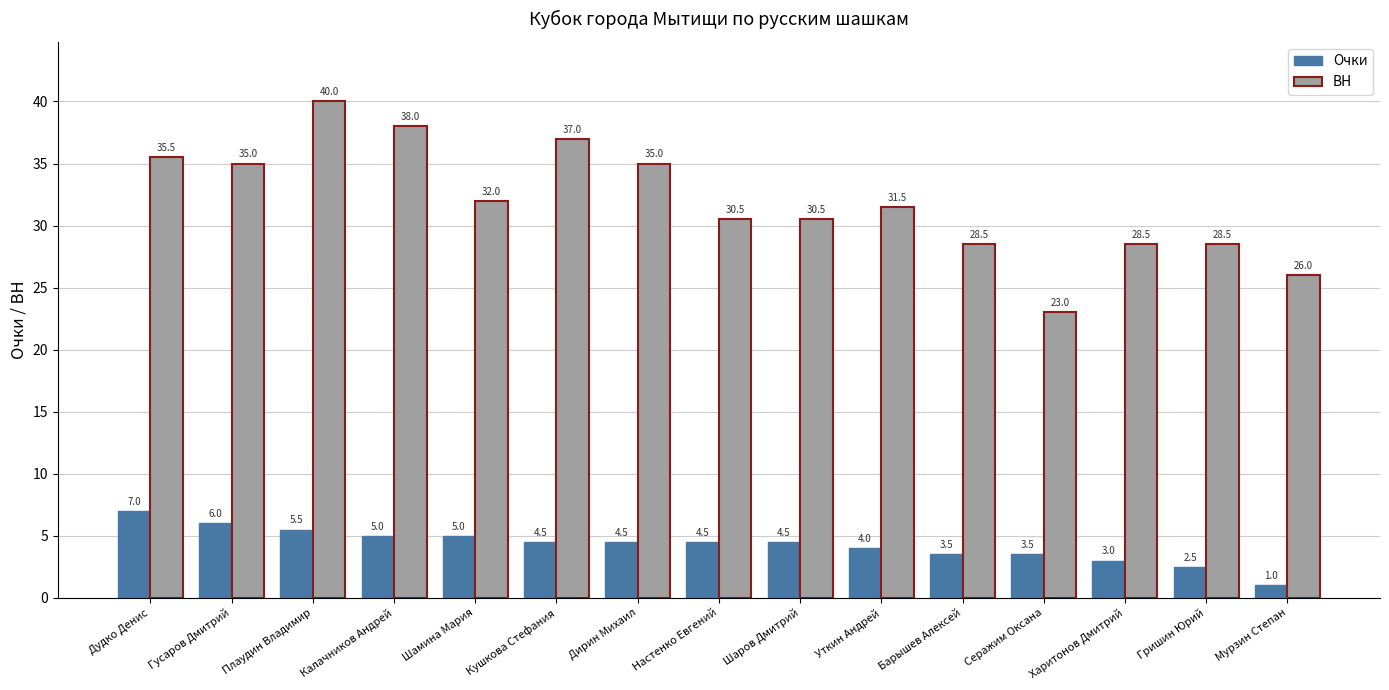

How many categories are shown in the chart?

15